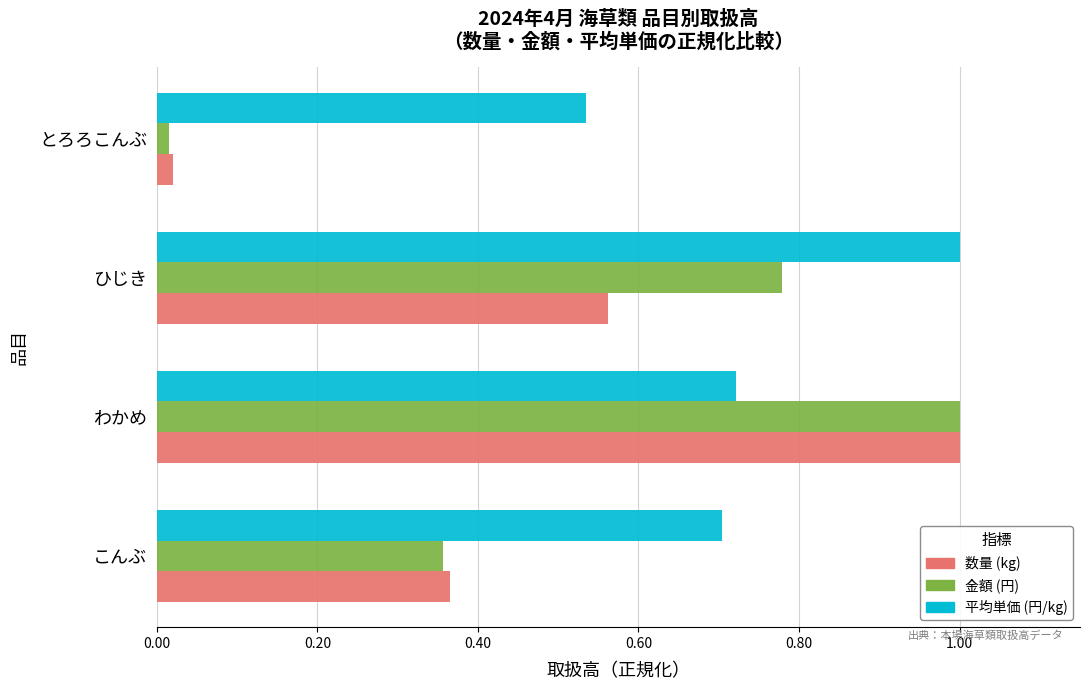

At which label is 数量 (kg) closest to 0?

とろろこんぶ